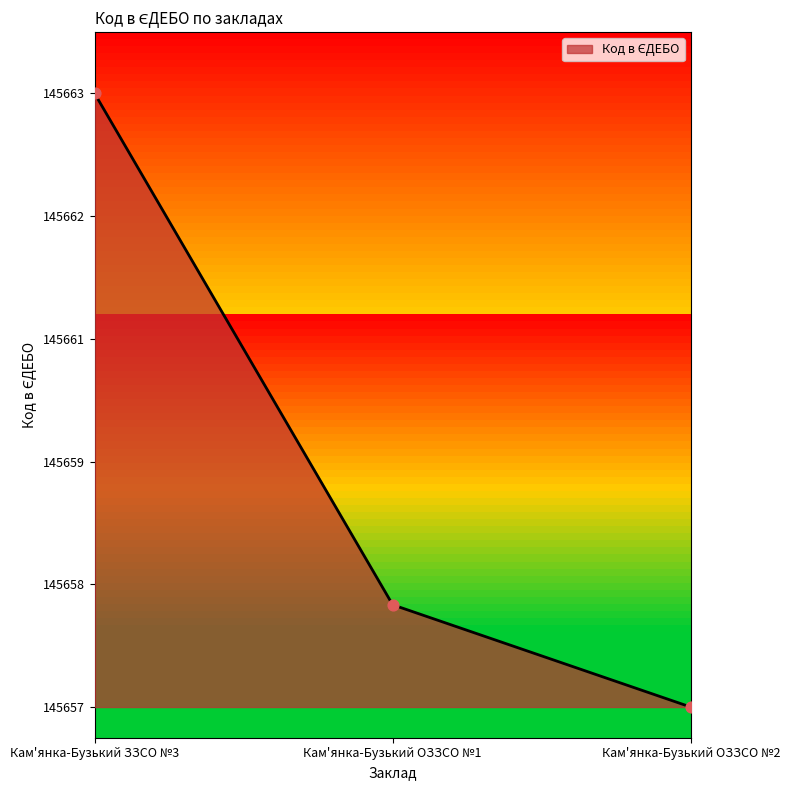

Which has a higher value, Кам'янка-Бузький ОЗЗСО №2 or Кам'янка-Бузький ЗЗСО №3?

Кам'янка-Бузький ЗЗСО №3